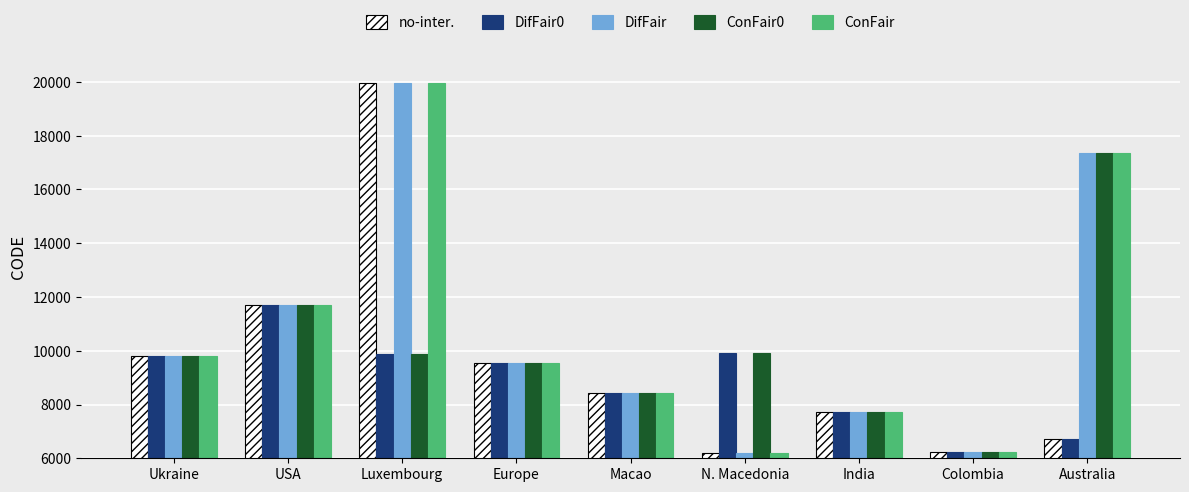

Does the chart contain stacked bars?

No